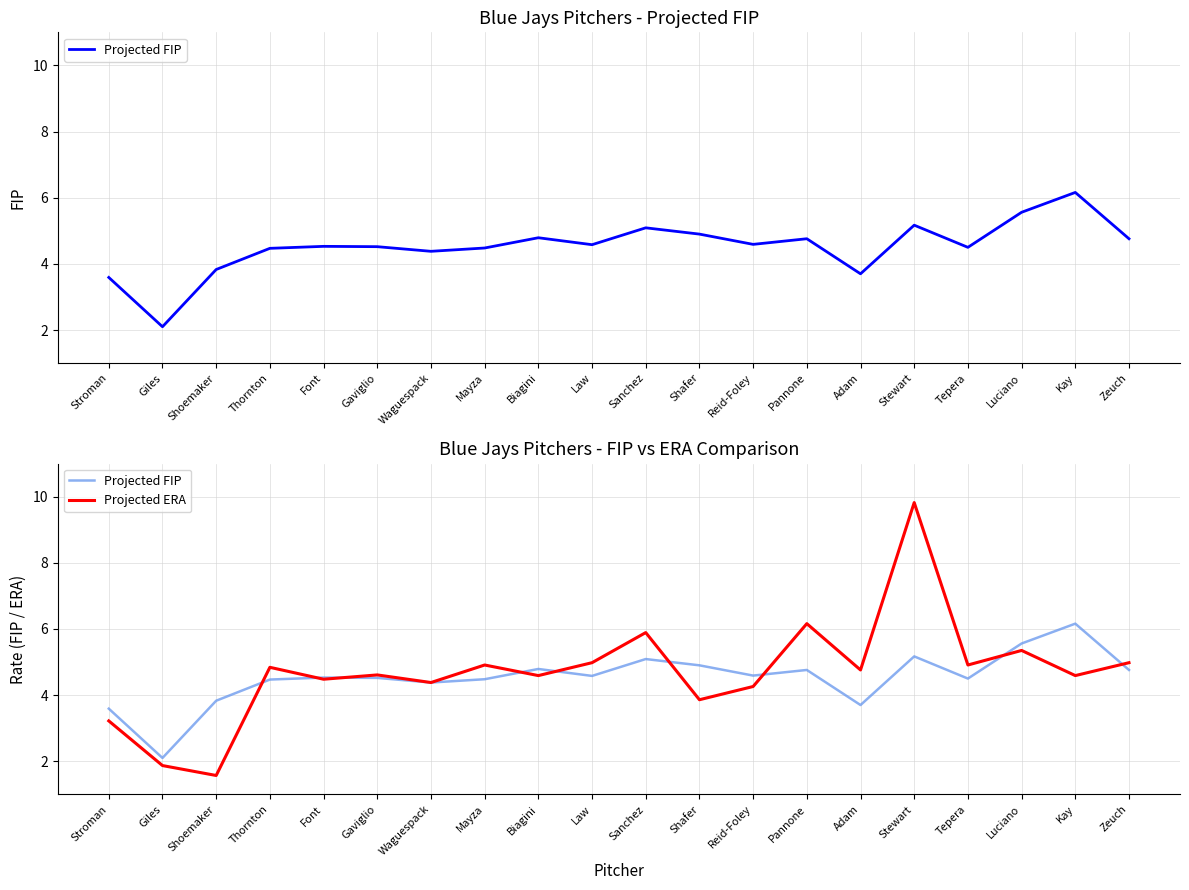

Where is the first local maximum for Projected FIP?

Font